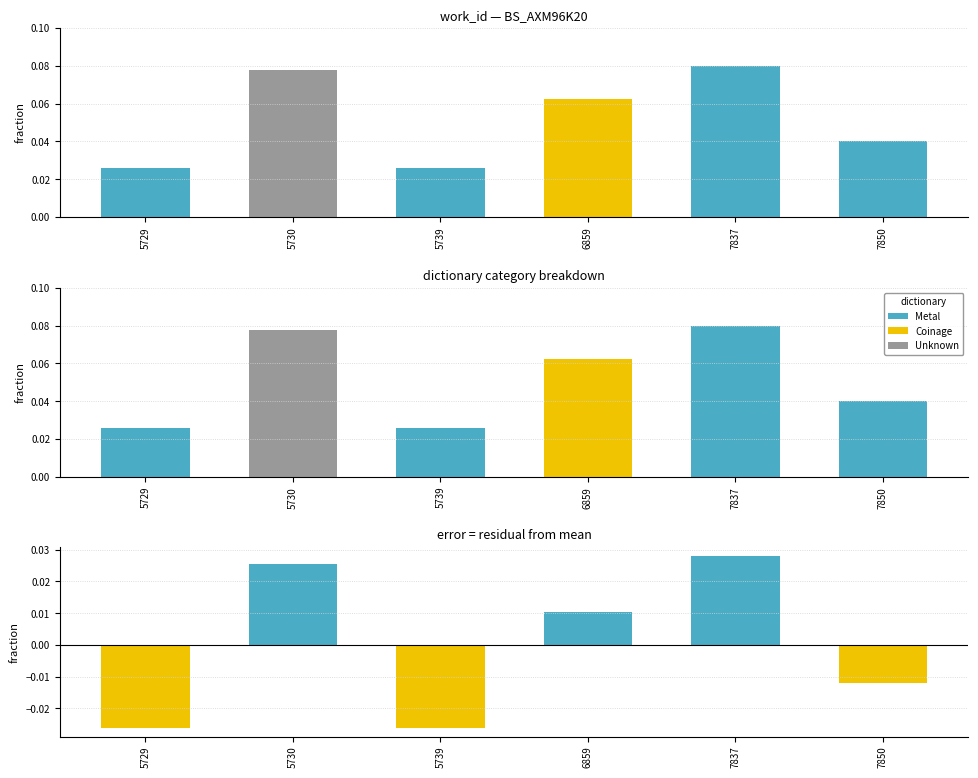

At which category is the sum across all series the highest?

7837